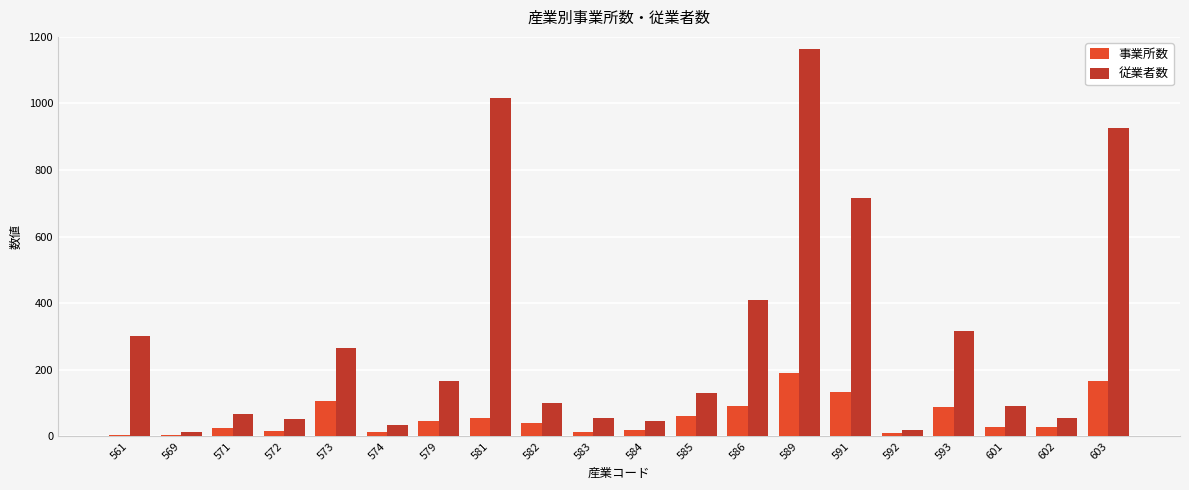

True or false: 従業者数 has a value of 1689 at 581.

False